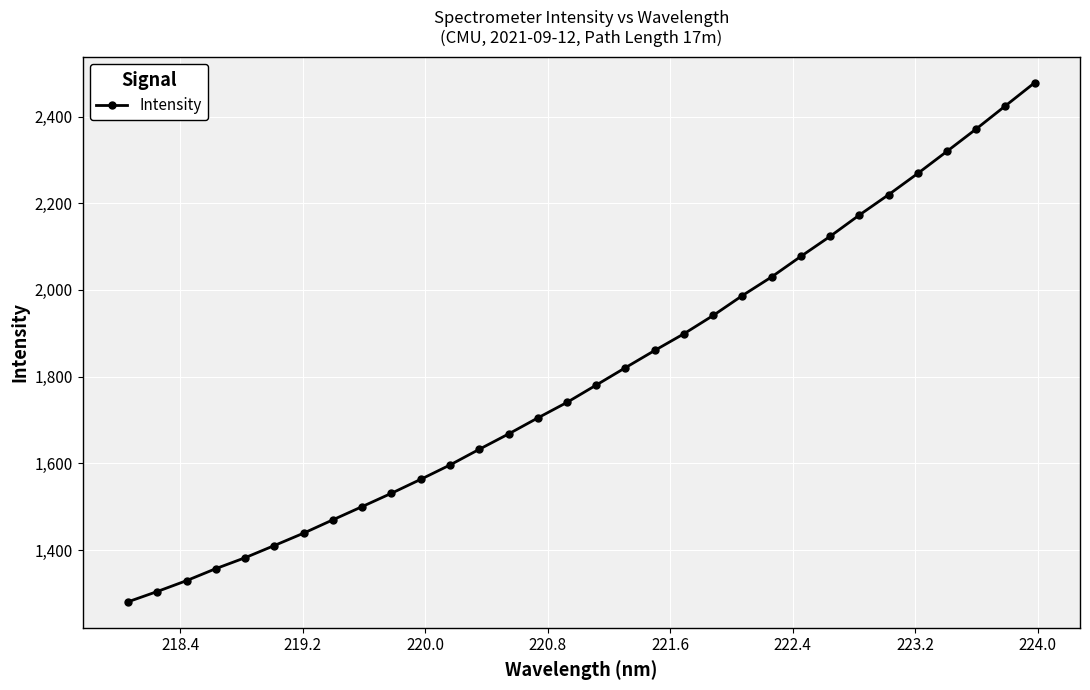

What is the smallest value displayed?

1280.5